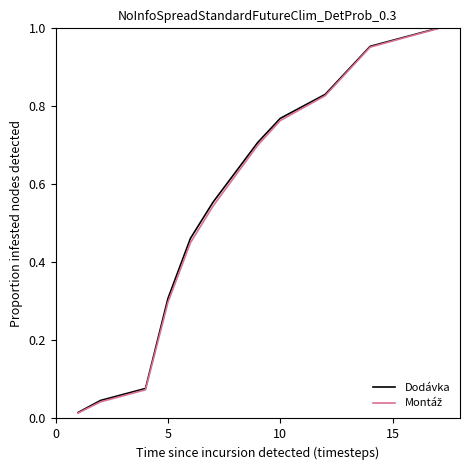

Does the chart have visible grid lines?

No